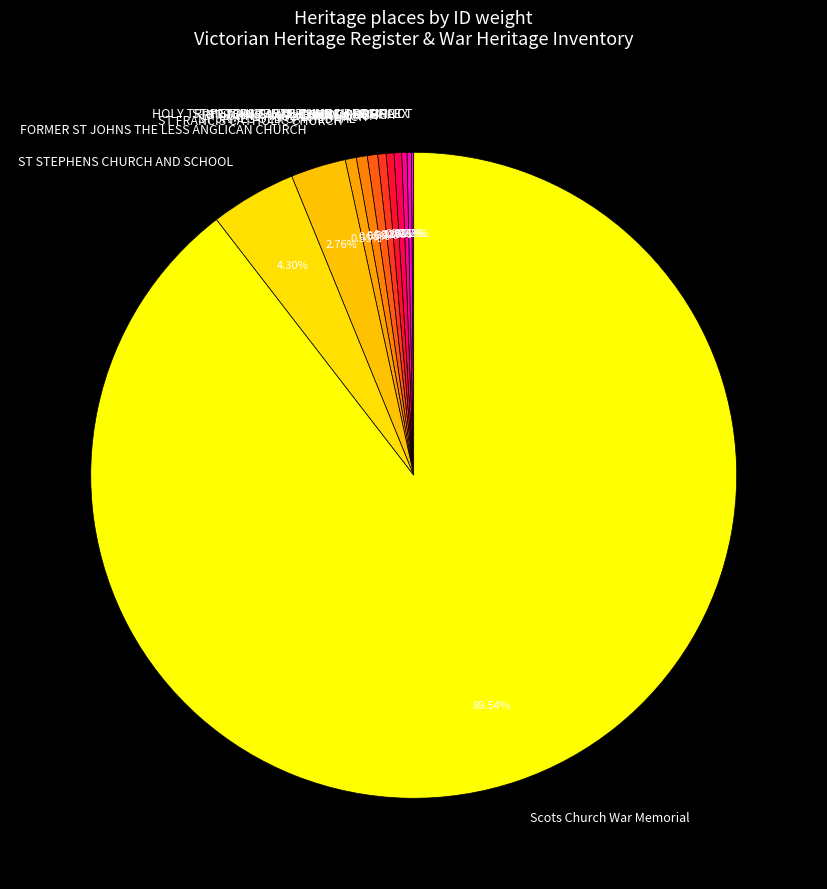

To the nearest percent, what is the difference between the largest and smallest slice percentages?

89%